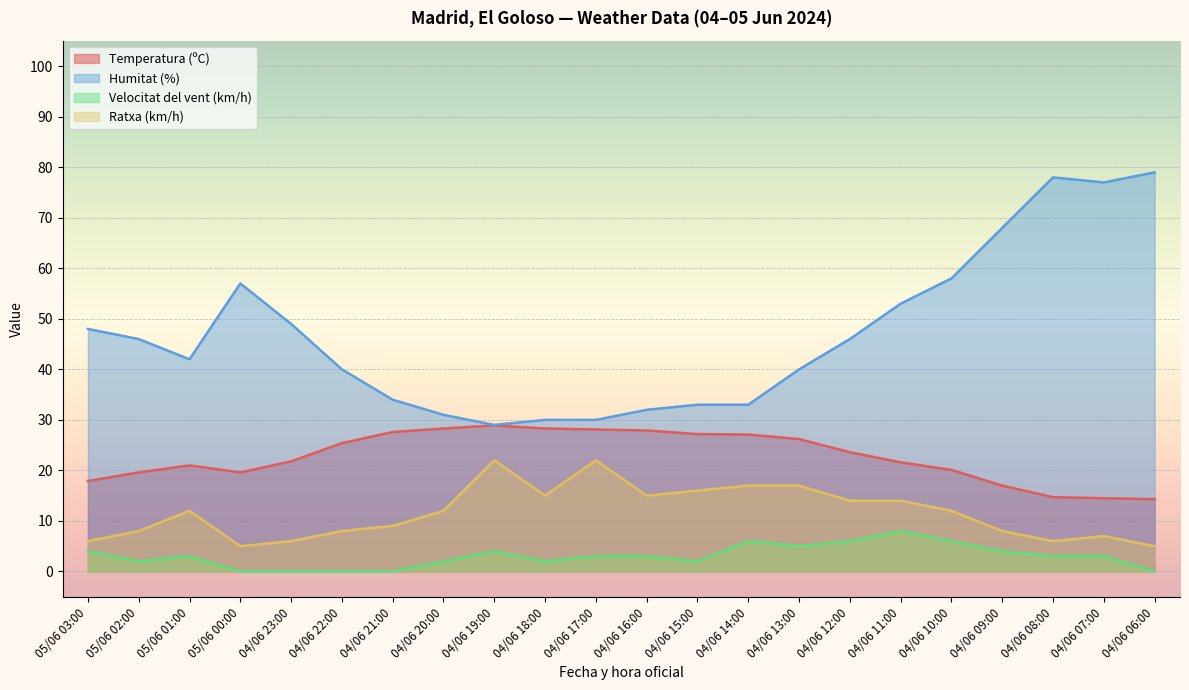

How many Velocitat del vent (km/h) values are between 2 and 4?

12